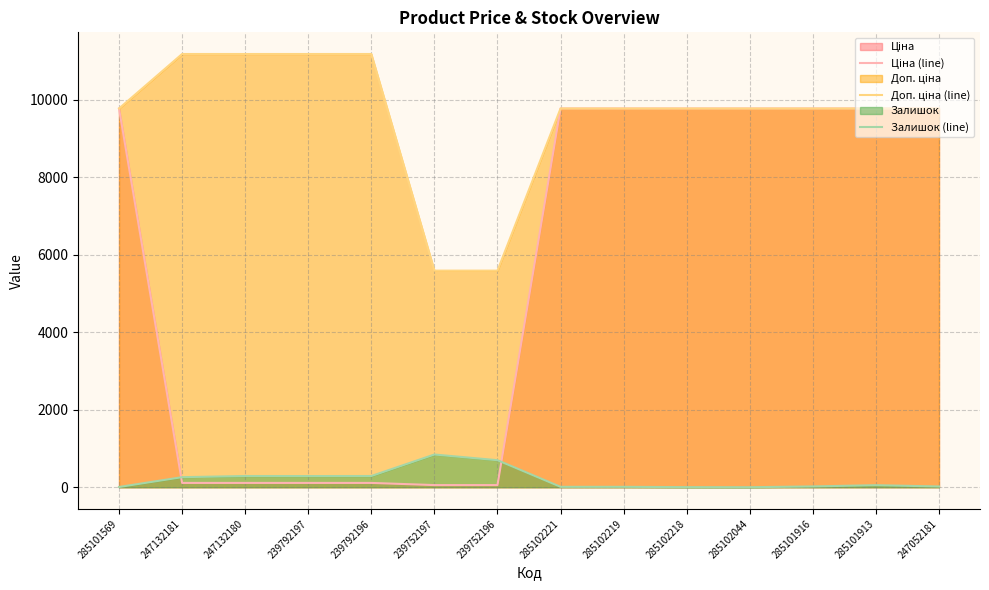

How many lines are shown in the chart?

3